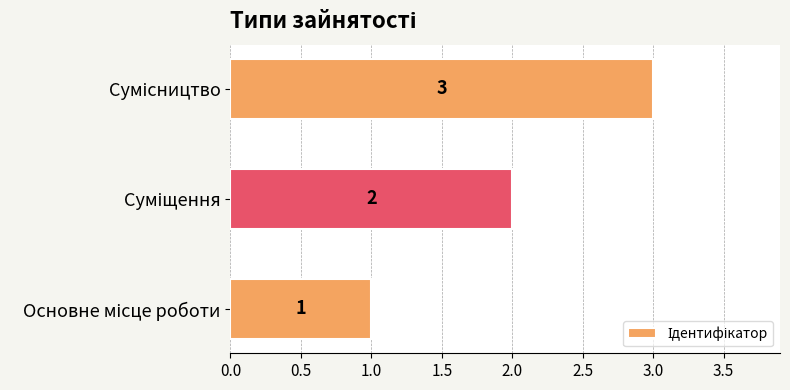

How many data points are less than 2?

1